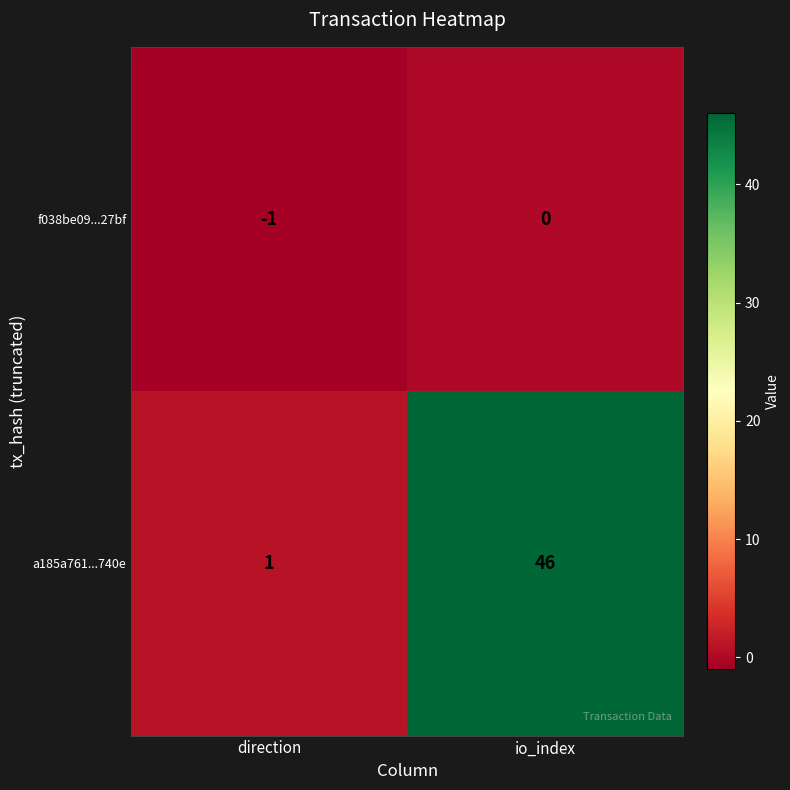

Reading left to right, extract all data points from this chart.

f038be09...27bf: -1	0
a185a761...740e: 1	46